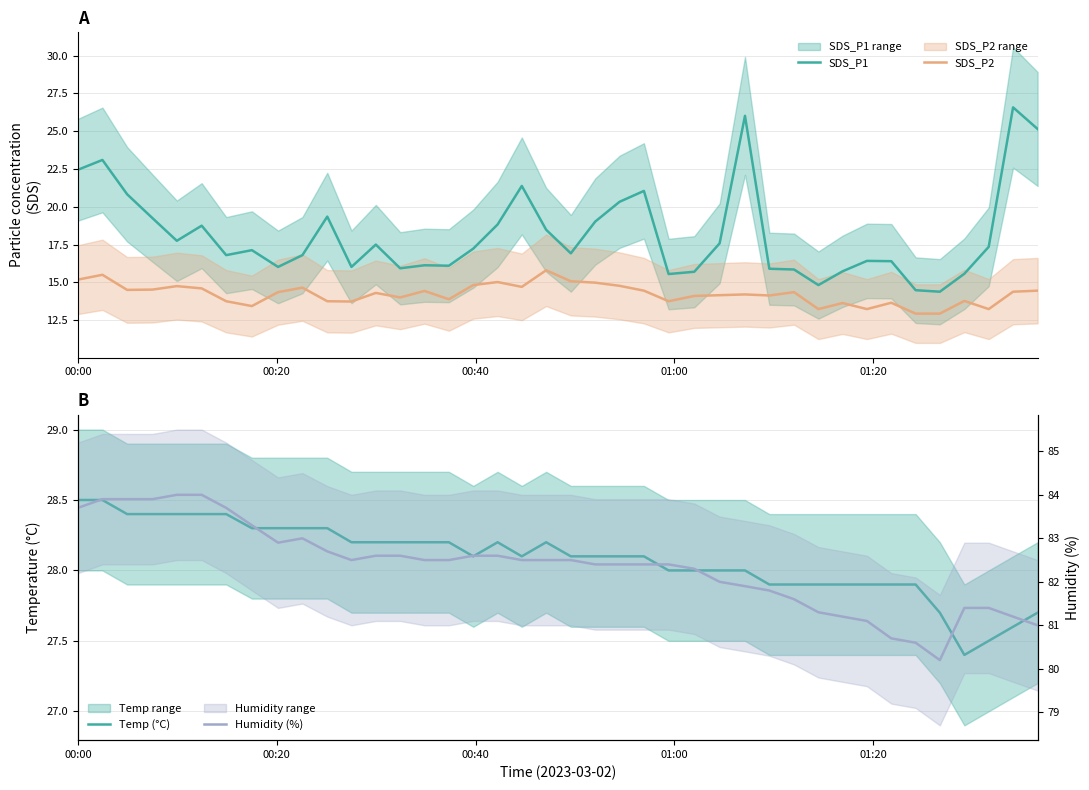

What is the value of the SDS_P2 point at the 29th from the left?

14.1